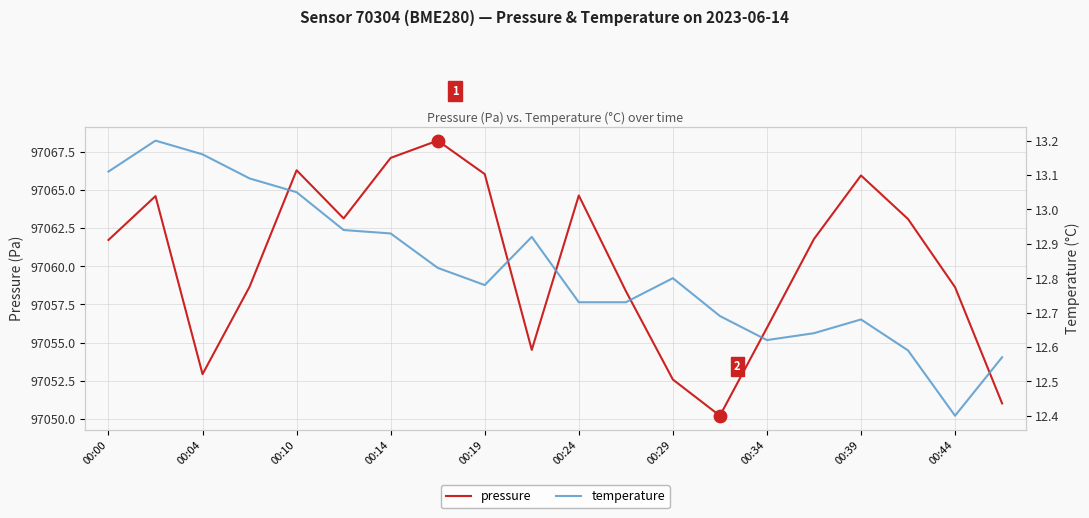

Which series has the largest Y range (max minus min)?

pressure